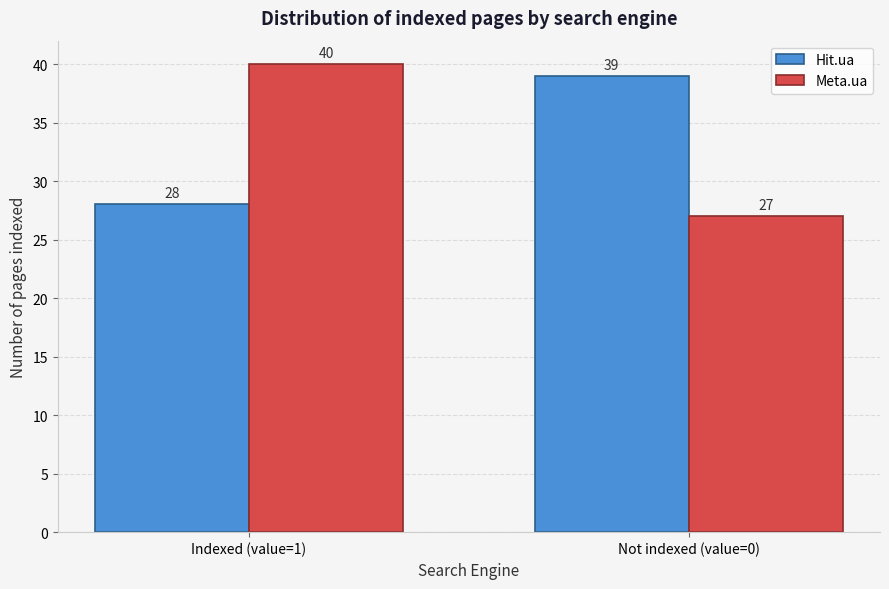

Reading right to left, list all the values displayed in this chart.

Hit.ua: 39	28
Meta.ua: 27	40